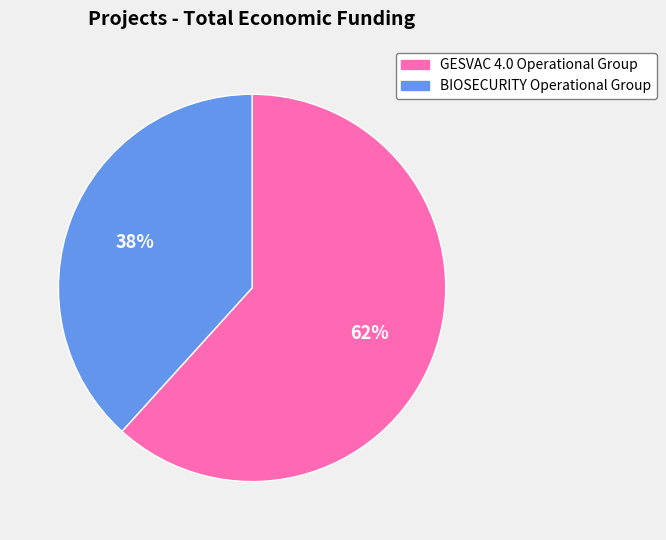

How many slices are in this pie chart?

2